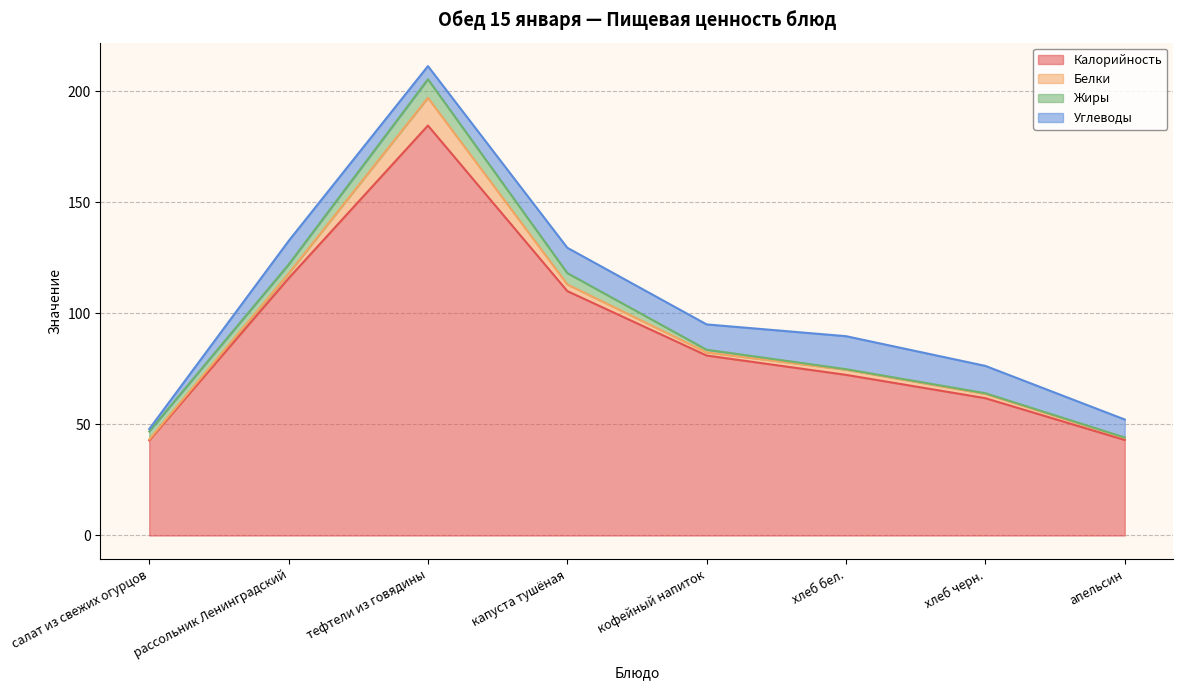

What is the difference between the highest and lowest values at апельсин?

42.8